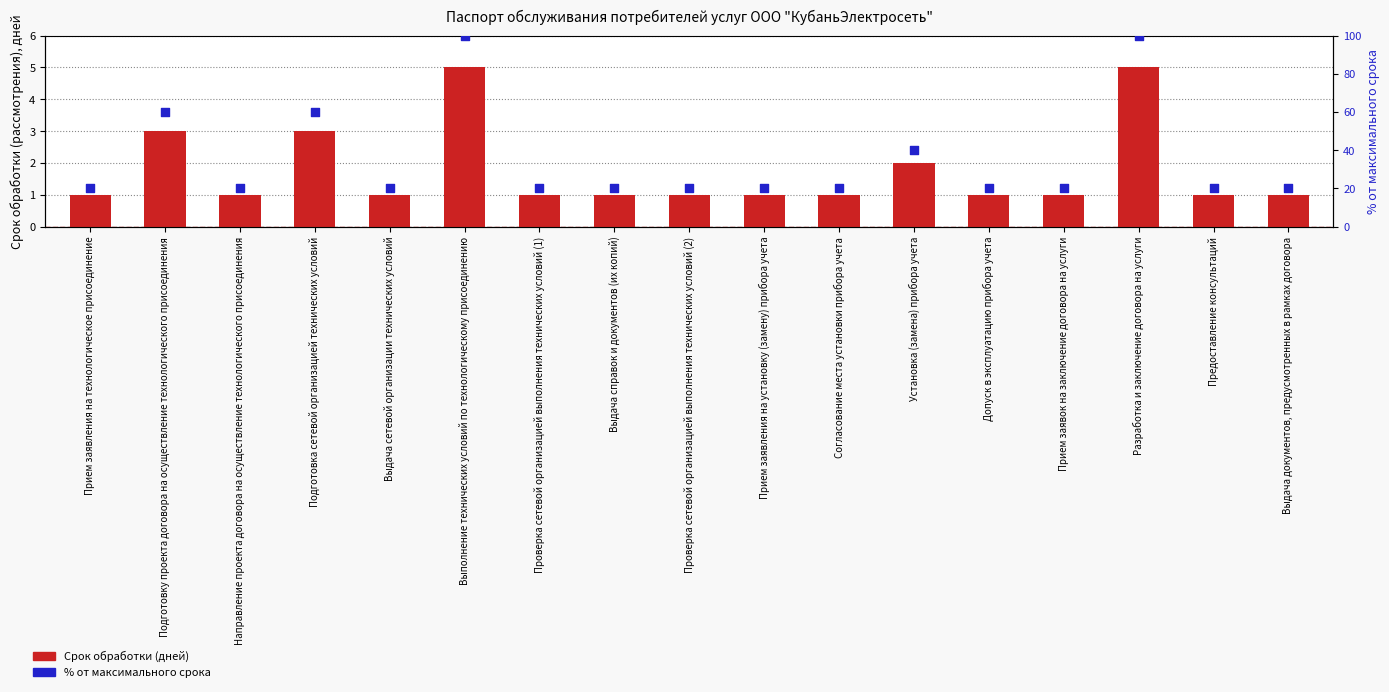

What are all the series names shown in the legend?

Срок обработки (дней), % от максимального срока